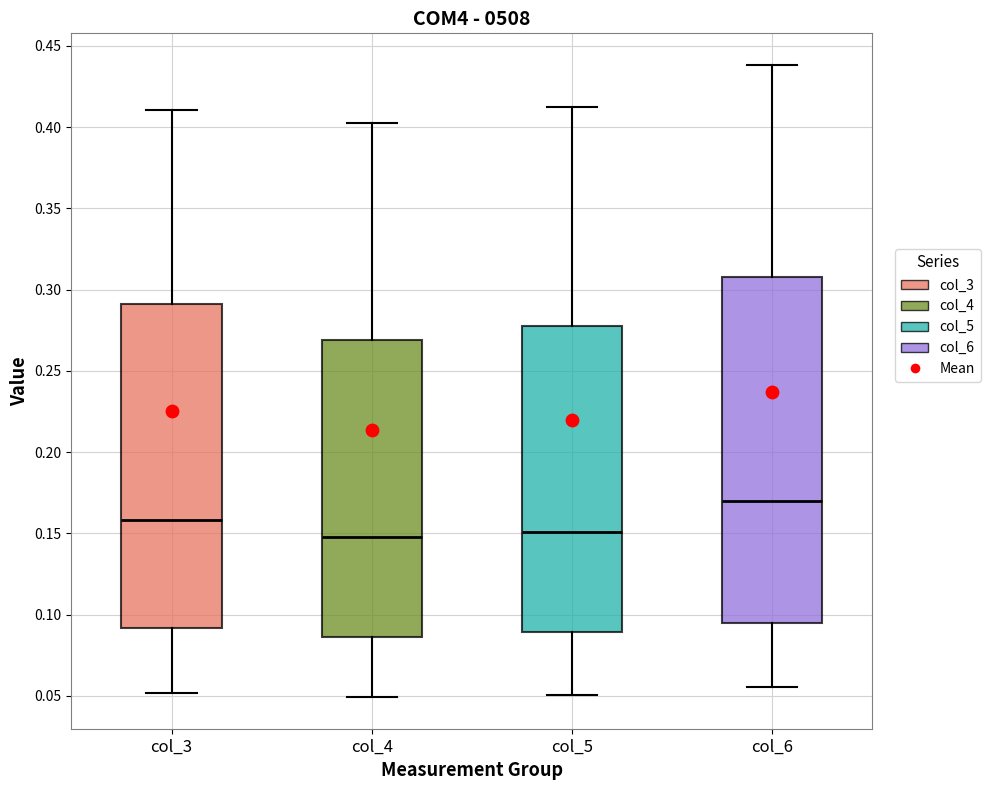

Reading left to right, read every box against the y-axis: the position of its median line, the range the box covers, and the ends of its whiskers. The values are not printed on the chart, so give them approximately, as read against the axis.

col_3: median 0.160, box 0.090 to 0.290, whiskers 0.050 to 0.410
col_4: median 0.150, box 0.085 to 0.270, whiskers 0.050 to 0.405
col_5: median 0.150, box 0.090 to 0.275, whiskers 0.050 to 0.410
col_6: median 0.170, box 0.095 to 0.310, whiskers 0.055 to 0.440